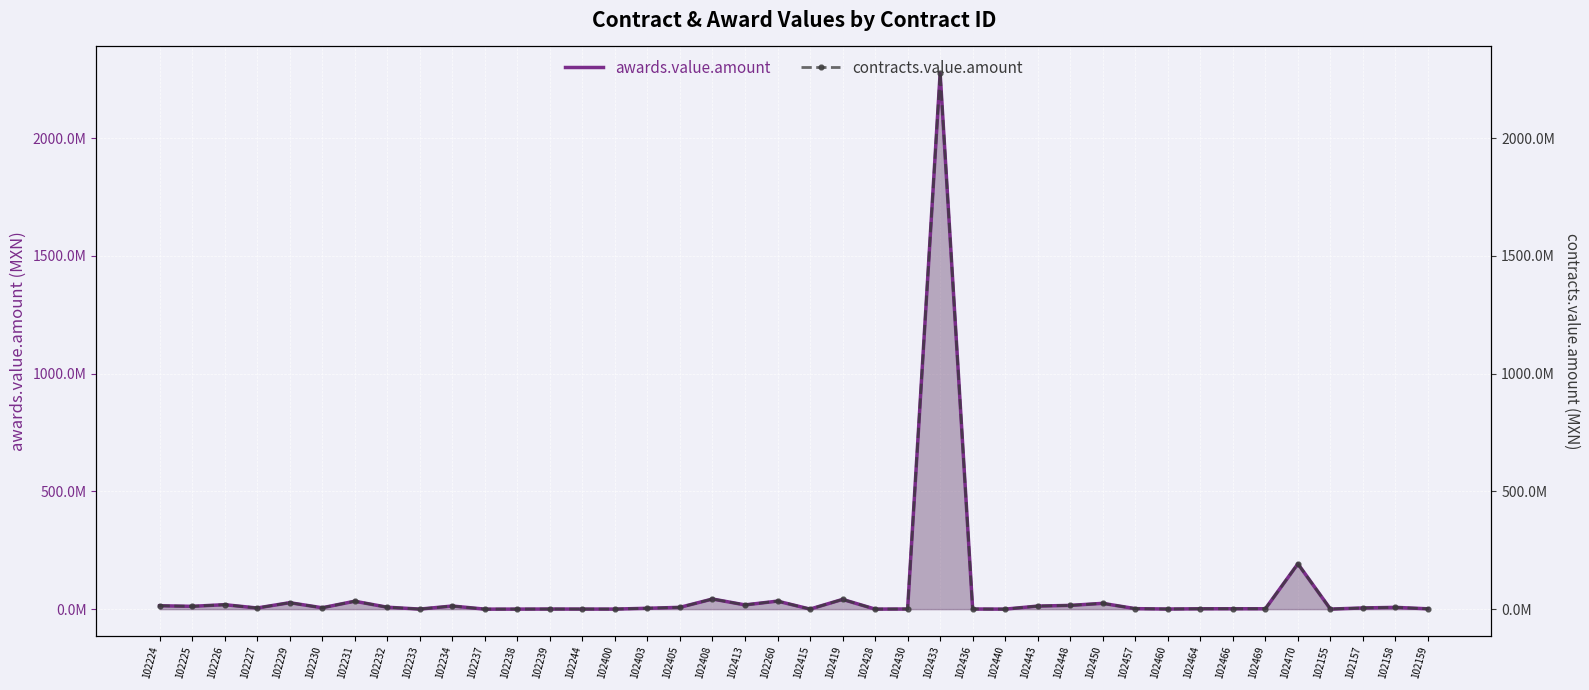

How many lines are shown in the chart?

2